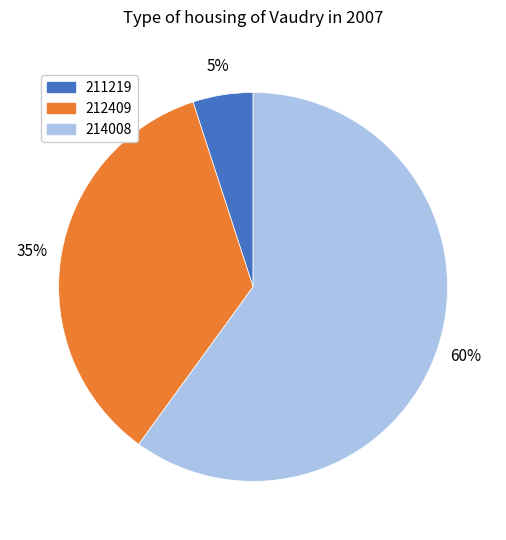

What is the smallest slice in the pie chart?

211219